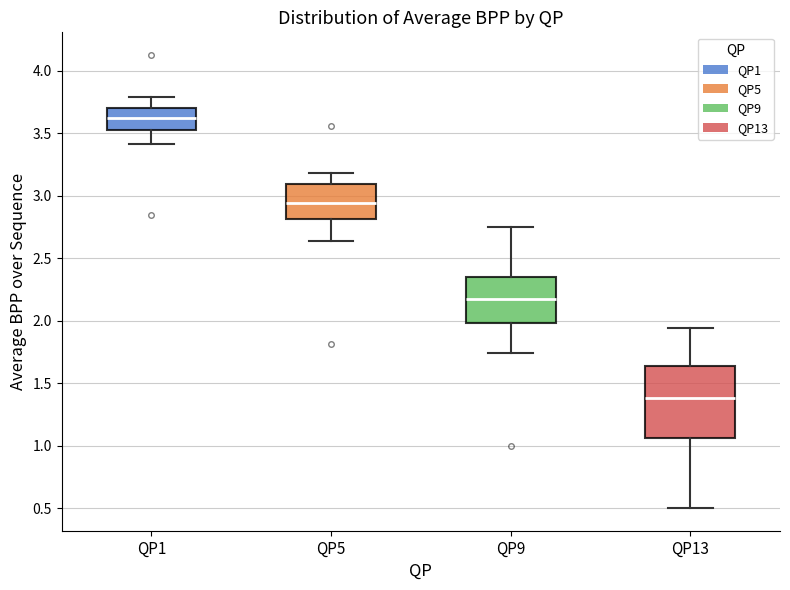

Reading left to right, transcribe this box plot: for each box, give where its median line is, the range the box spans, and where its two whiskers end, as read against the y-axis. The values are not printed on the chart, so give them approximately, as read against the axis.

QP1: median 3.60, box 3.55 to 3.70, whiskers 3.40 to 3.80
QP5: median 2.95, box 2.80 to 3.10, whiskers 2.65 to 3.20
QP9: median 2.15, box 2.00 to 2.35, whiskers 1.75 to 2.75
QP13: median 1.40, box 1.05 to 1.65, whiskers 0.50 to 1.95